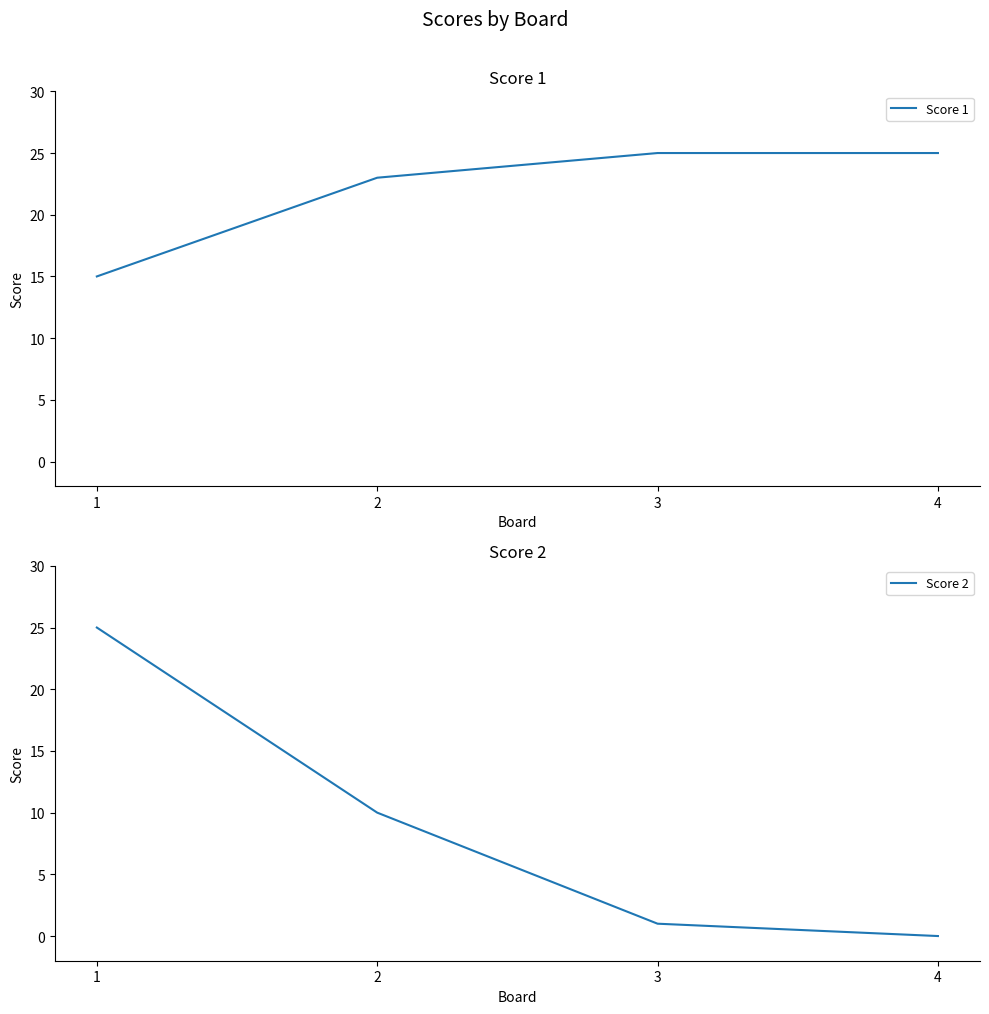

Rank the categories by Score 1 value from lowest to highest.

1, 2, 3, 4